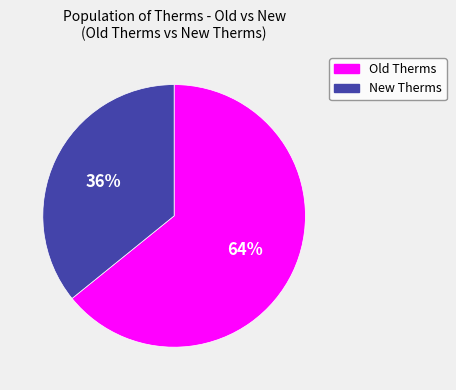

True or false: Old Therms accounts for 64% of the total.

True